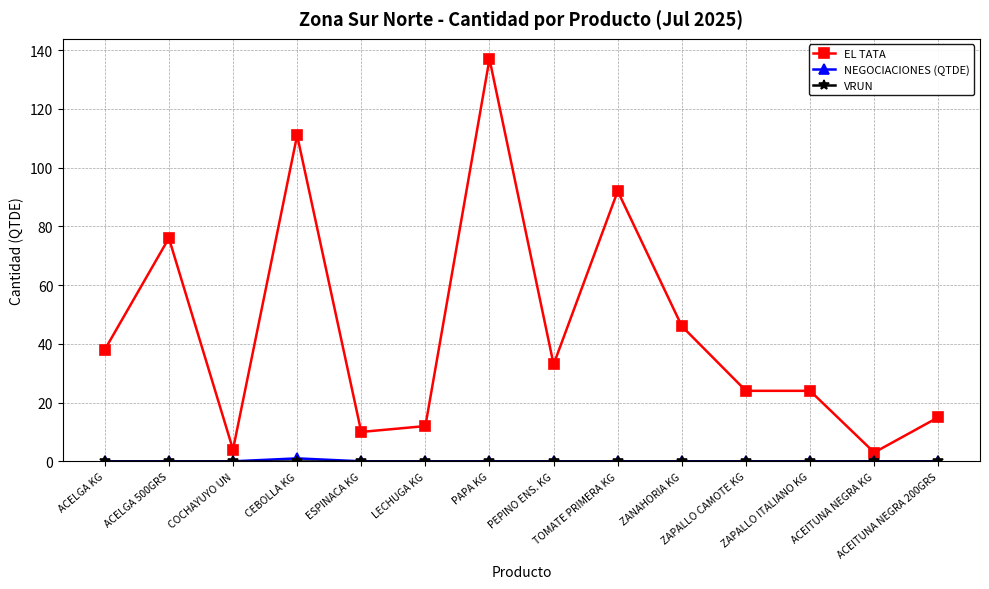

At which category does the chart reach its peak across all series?

PAPA KG